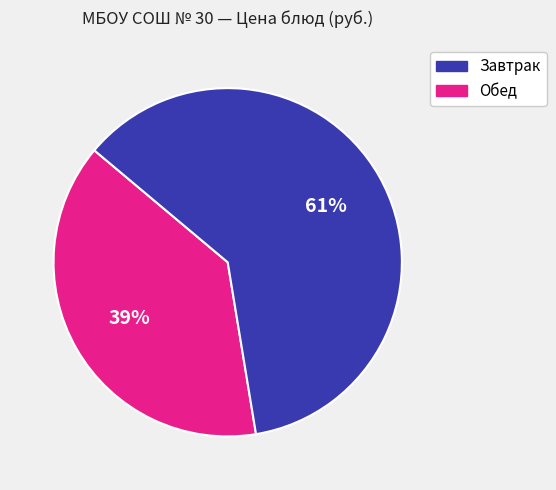

To the nearest percent, what is the average slice percentage?

50%